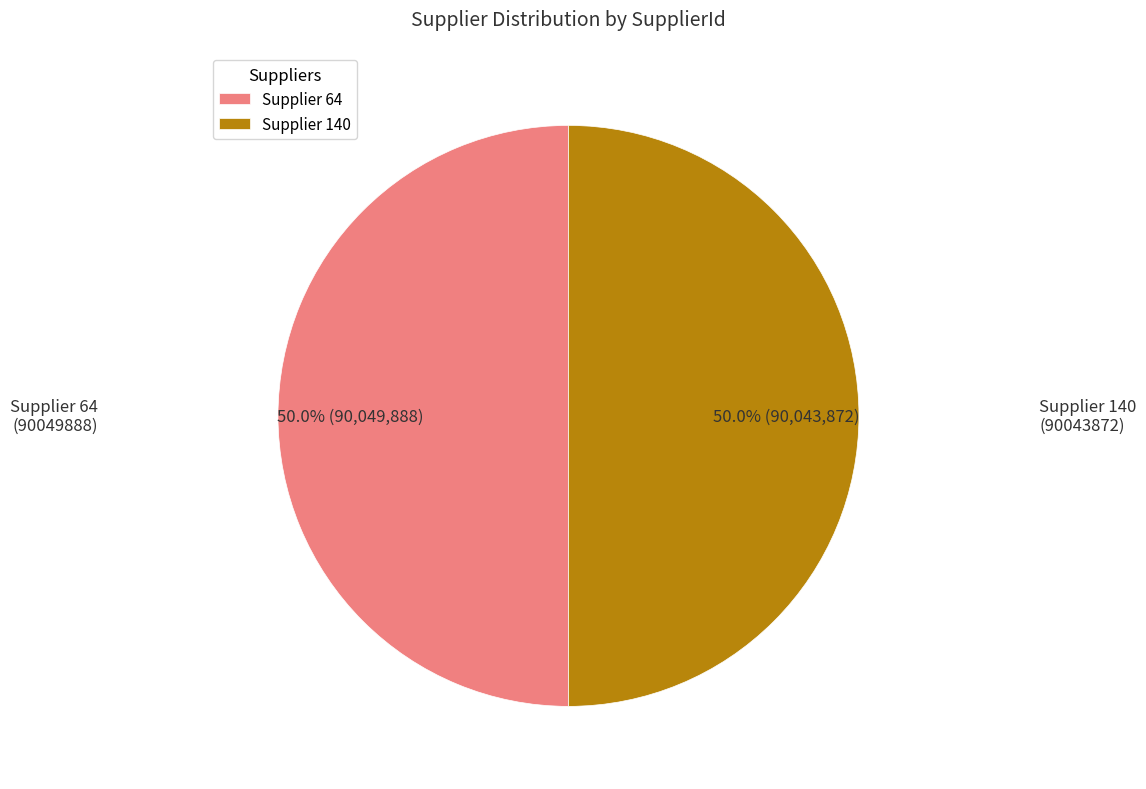

Approximately how many times larger is the value at Supplier 140 compared to Supplier 64?

1.0